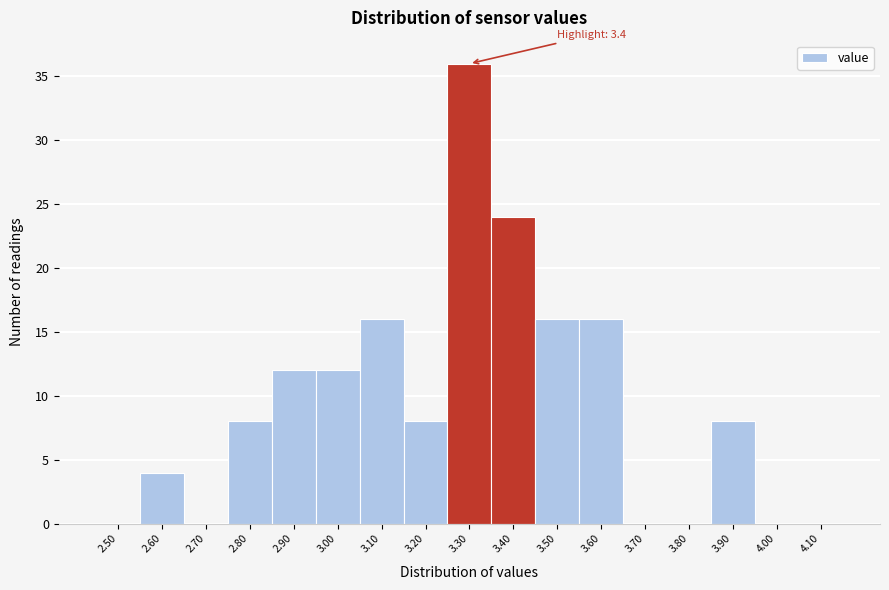

Reading left to right, transcribe all the data shown in this chart.

2.50=0	2.60=4	2.70=0	2.80=8	2.90=12	3.00=12	3.10=16	3.20=8	3.30=36	3.40=24	3.50=16	3.60=16	3.70=0	3.80=0	3.90=8	4.00=0	4.10=0